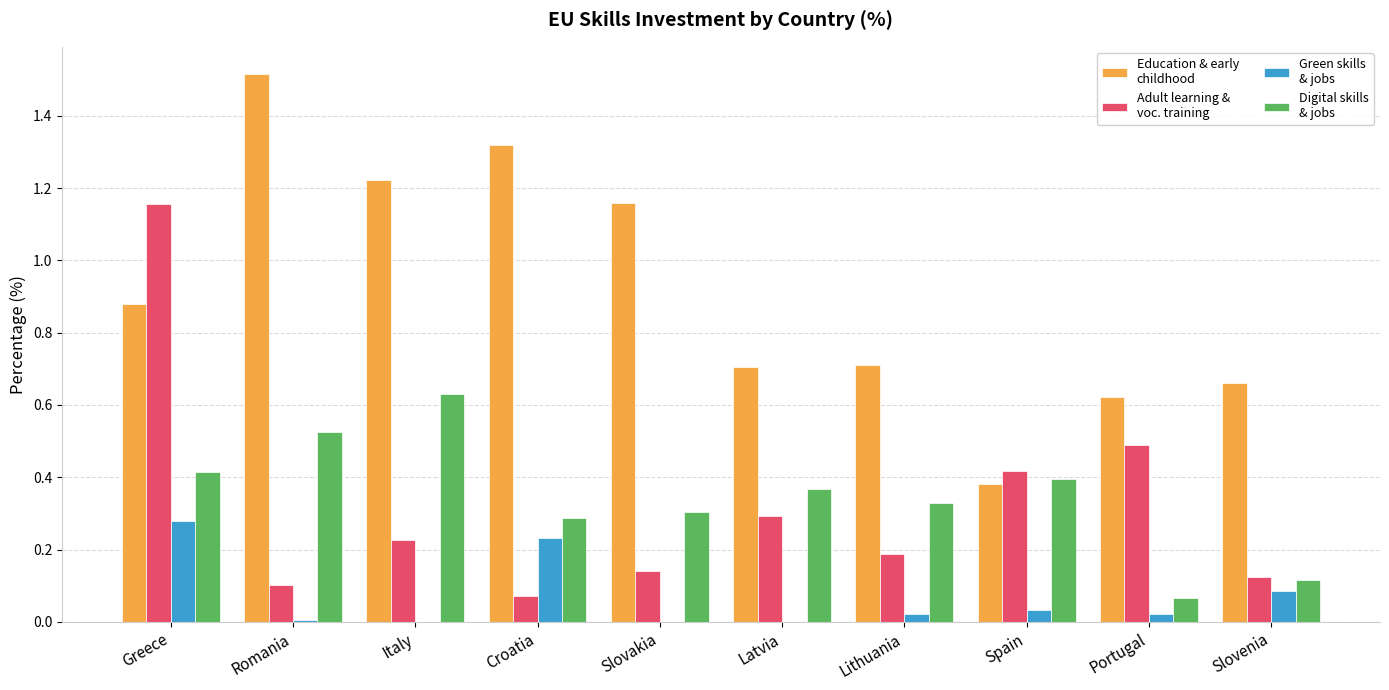

At which category is the sum across all series the highest?

Greece